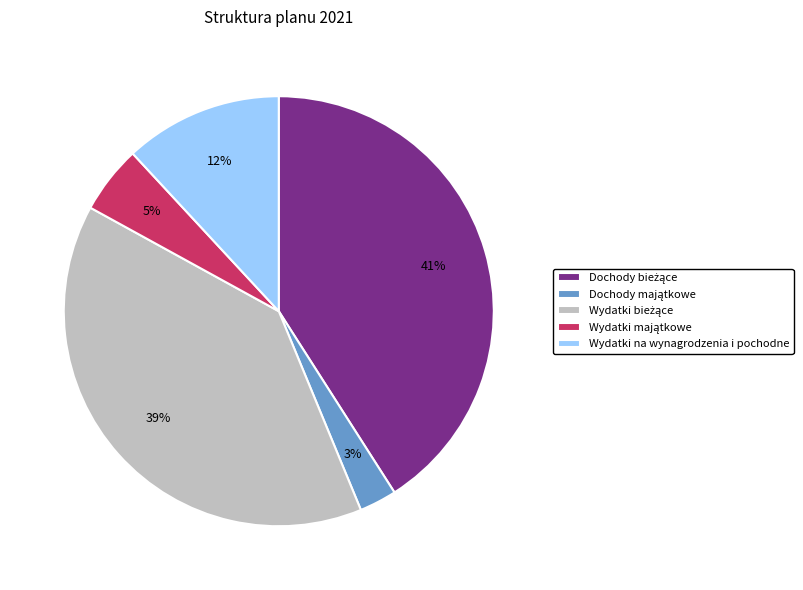

To the nearest percent, what is the average slice percentage?

20%